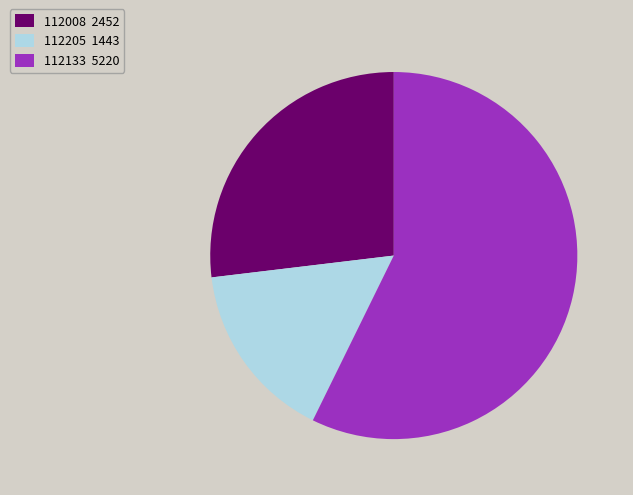

What is the largest slice in the pie chart?

112133